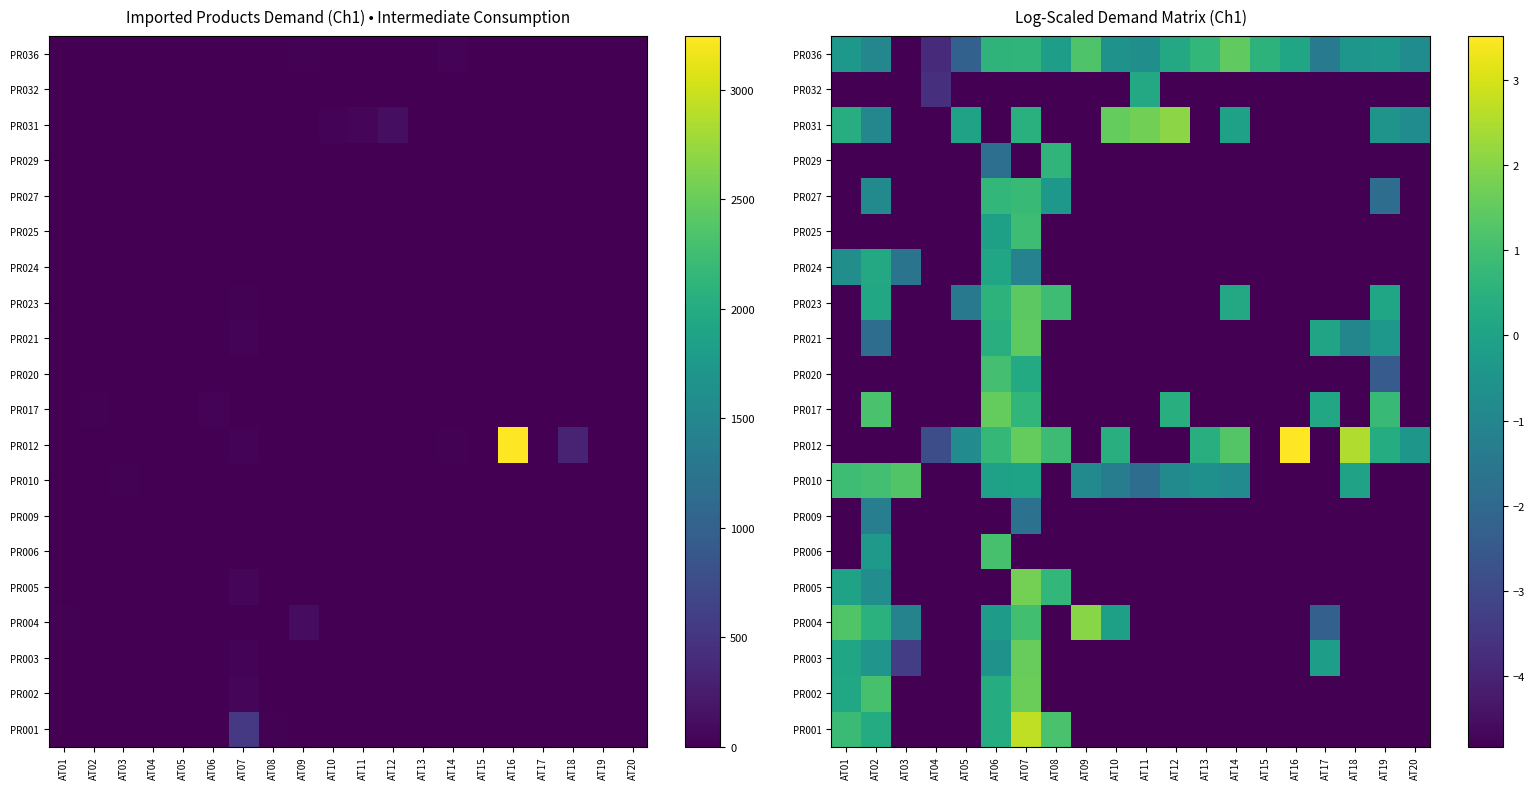

How many values in PR006 are above zero?

1